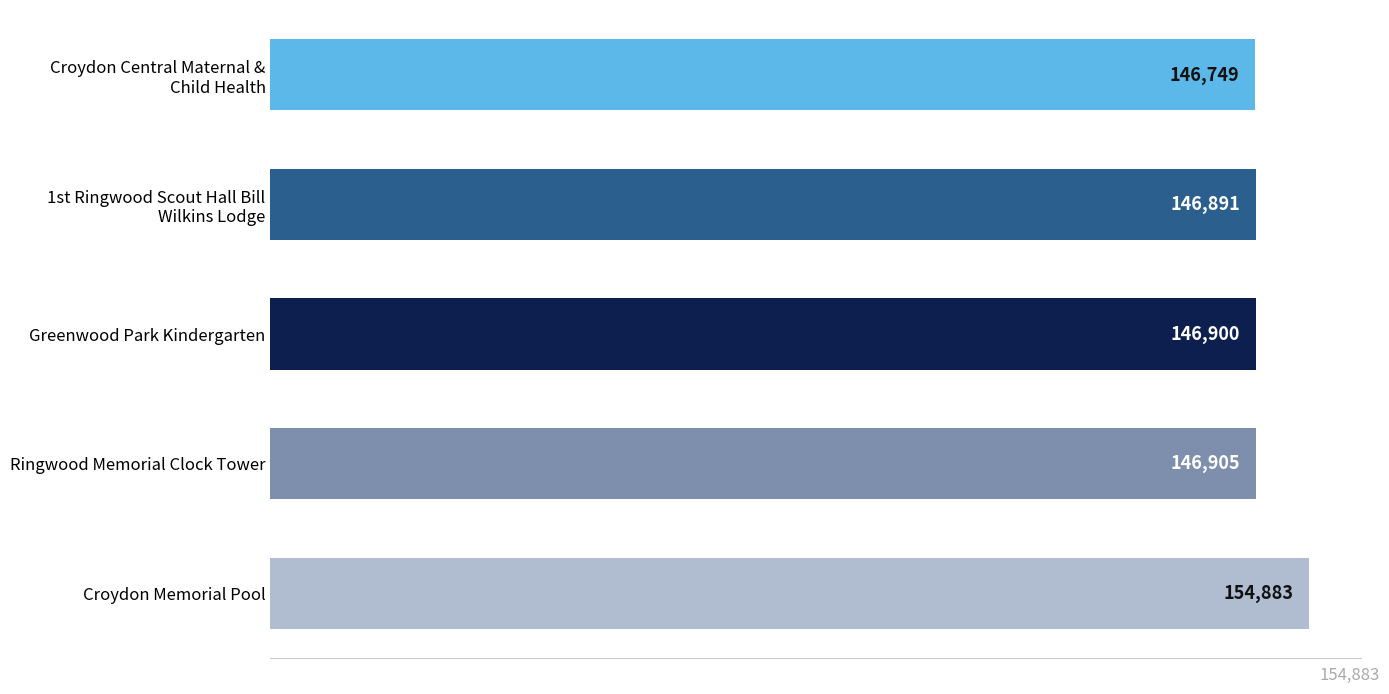

What is the difference between the maximum and minimum values?

8134